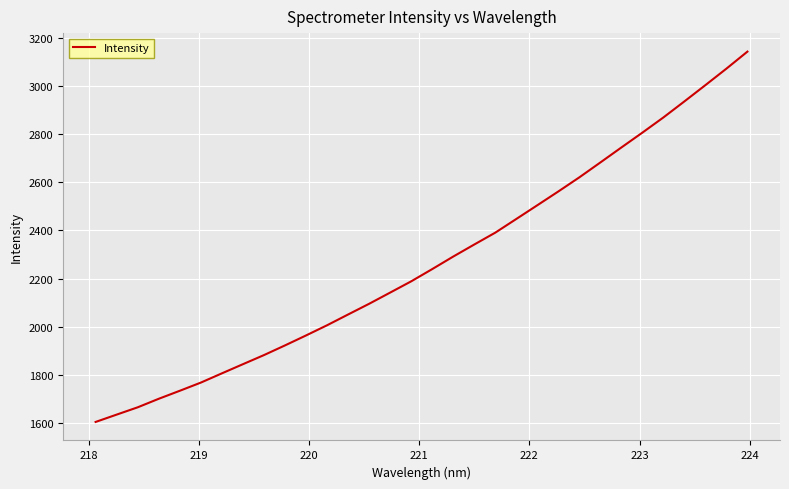

What is the maximum value shown in the chart?

3143.8